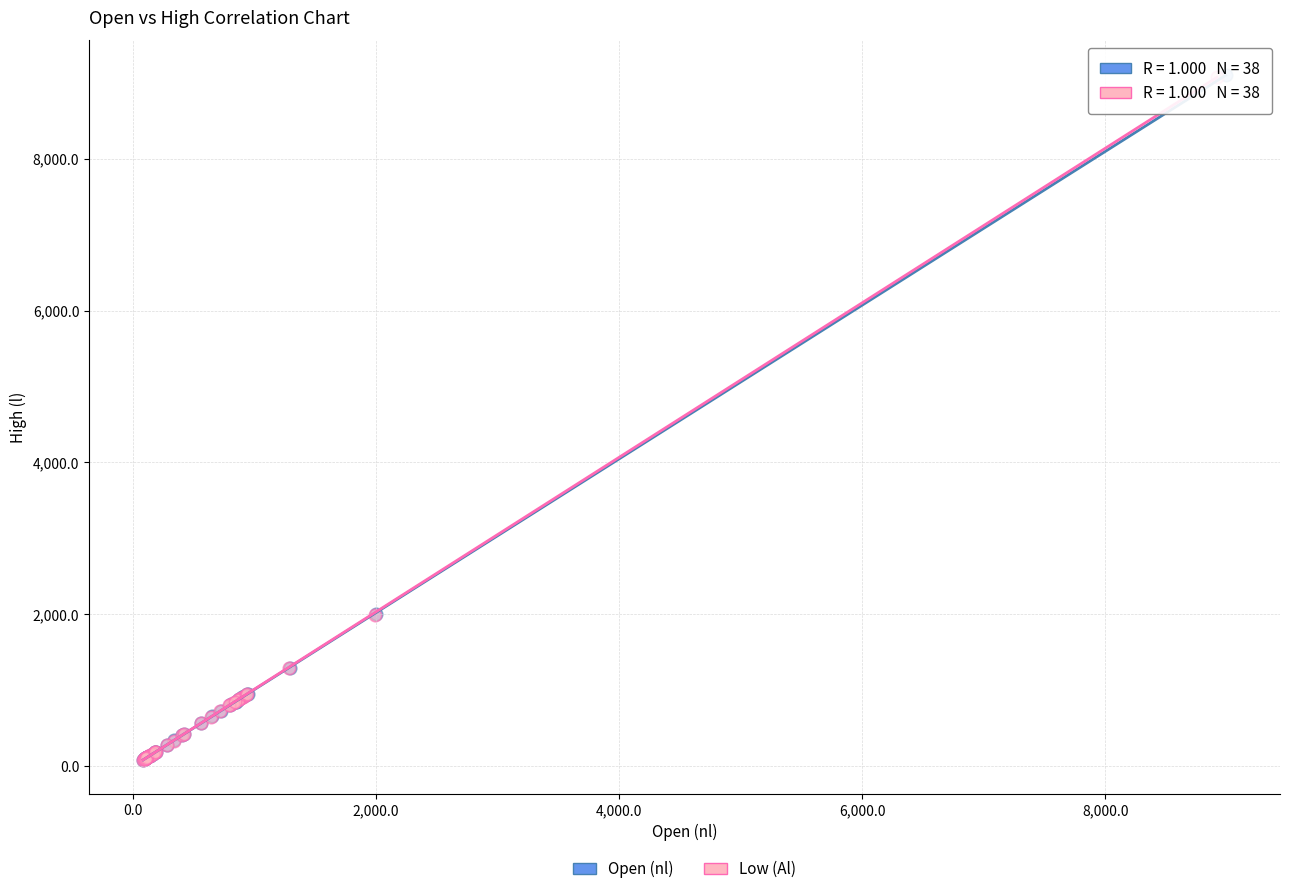

Which series has the widest spread of Y values?

Open (nl)